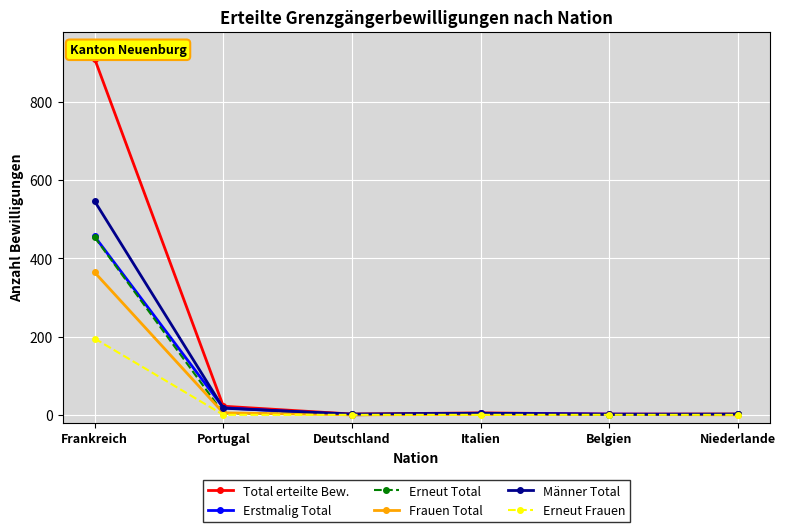

What is the difference between the Erstmalig Total values at Italien and Portugal?

14